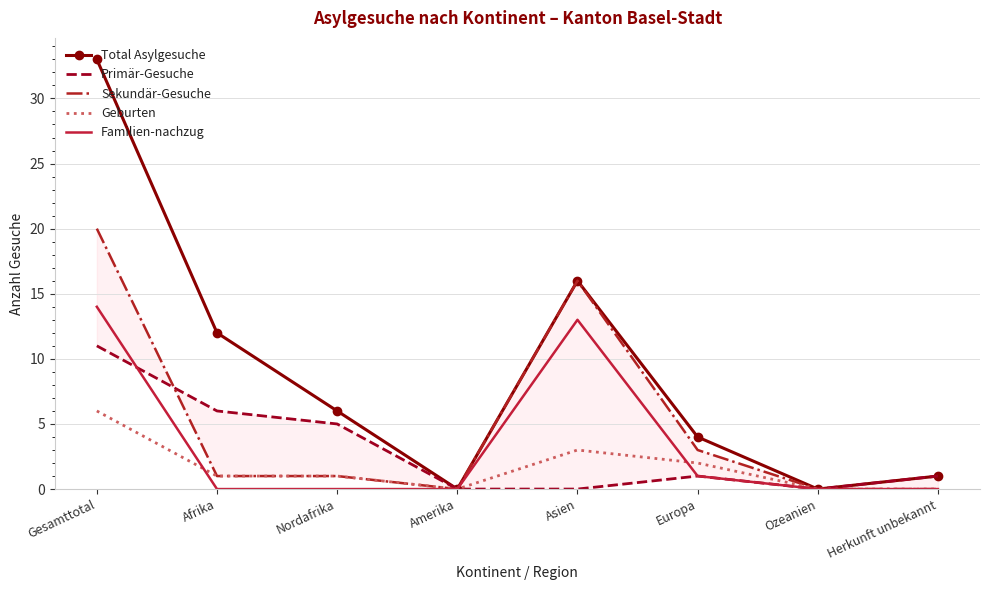

Reading left to right, what are all the values shown in this chart?

Total Asylgesuche: 33	12	6	0	16	4	0	1
Primär-Gesuche: 11	6	5	0	0	1	0	1
Sekundär-Gesuche: 20	1	1	0	16	3	0	0
Geburten: 6	1	1	0	3	2	0	0
Familien-nachzug: 14	0	0	0	13	1	0	0